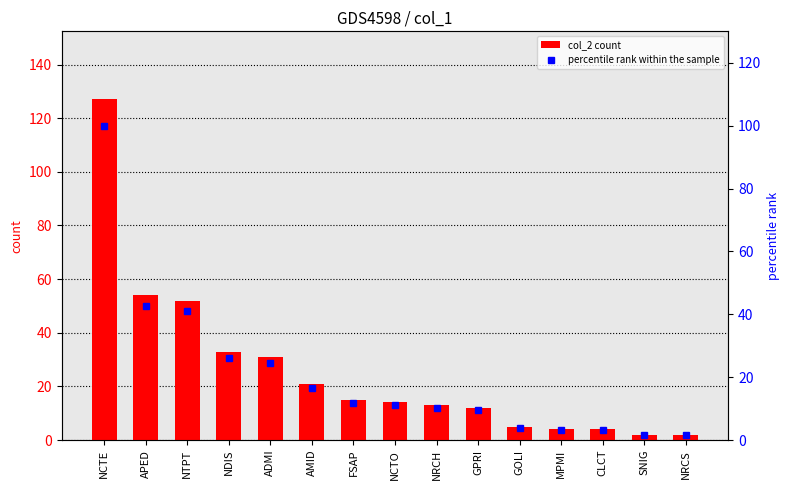

True or false: percentile rank within the sample has a value of 16.5 at AMID.

True